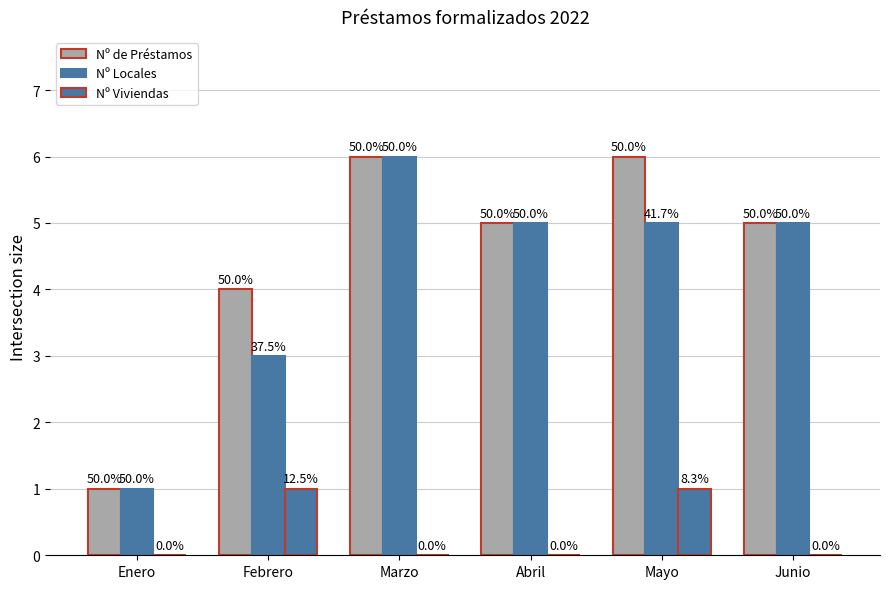

What is the label of the 1st bar from the left?

Enero